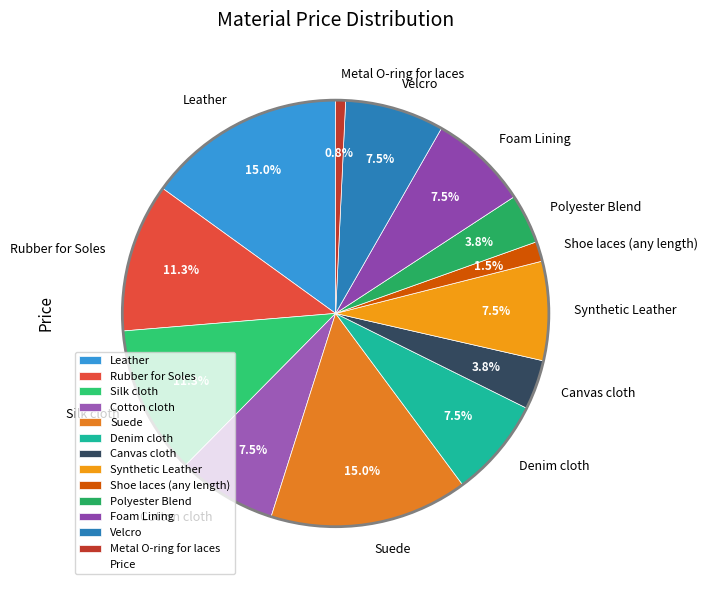

Is there any slice that represents more than half of the pie?

No